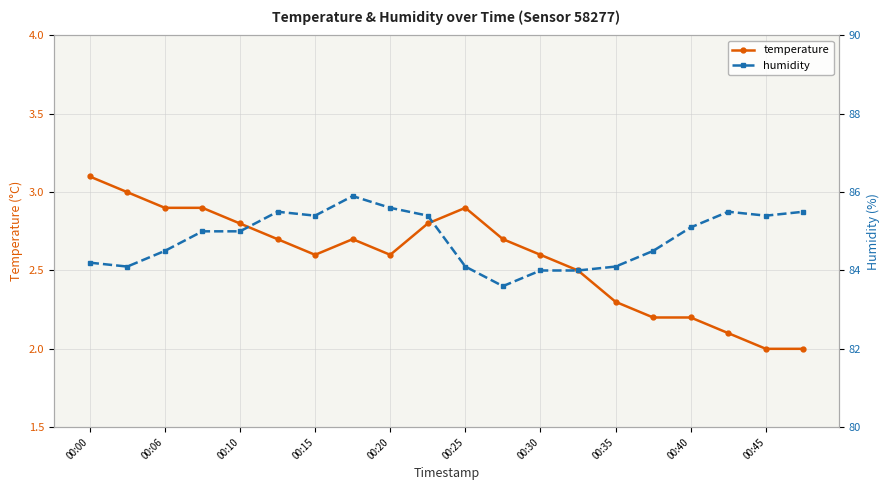

True or false: temperature has a value of 3.1 at 00:00.

True